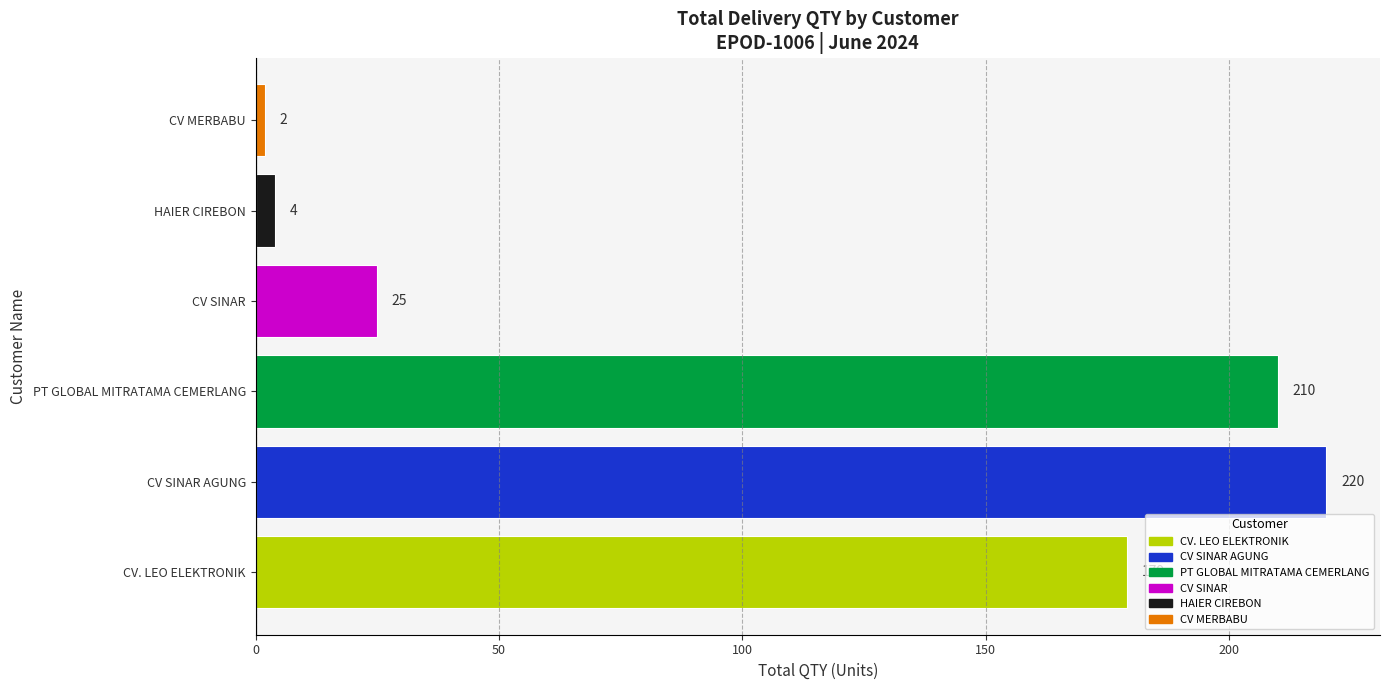

Does the chart contain stacked bars?

No